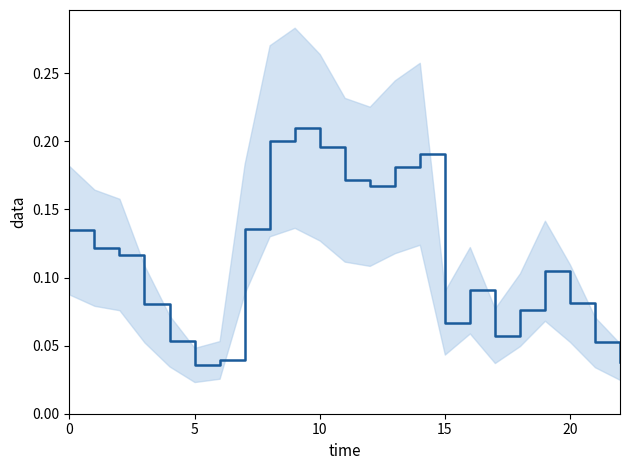

Does the chart display data point markers on the line(s)?

No